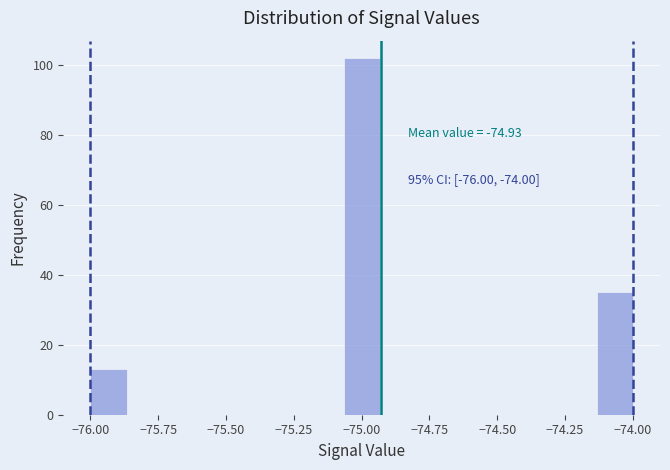

Around what value on the x-axis is the tallest bar? Give the approximate position of its centre, as read against the axis.

-75.00